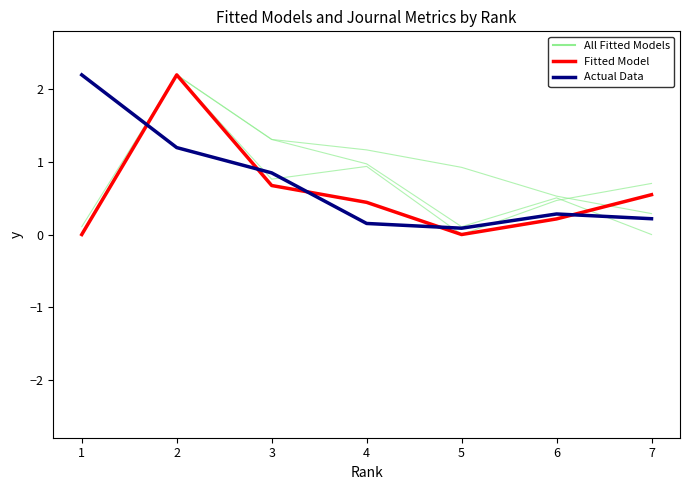

List the series in order of their peak value, highest first.

Fitted Model, Actual Data